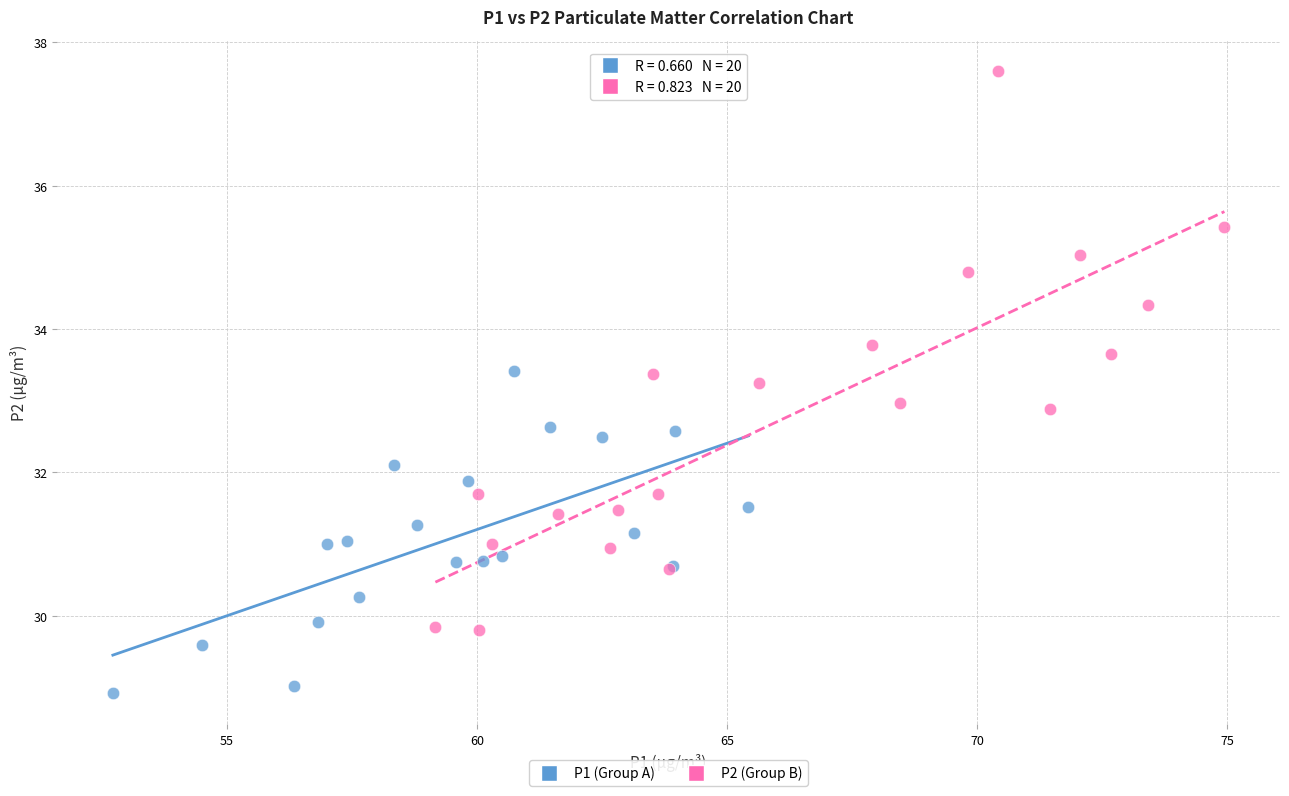

Which series has the largest Y range (max minus min)?

P2 (Group B)